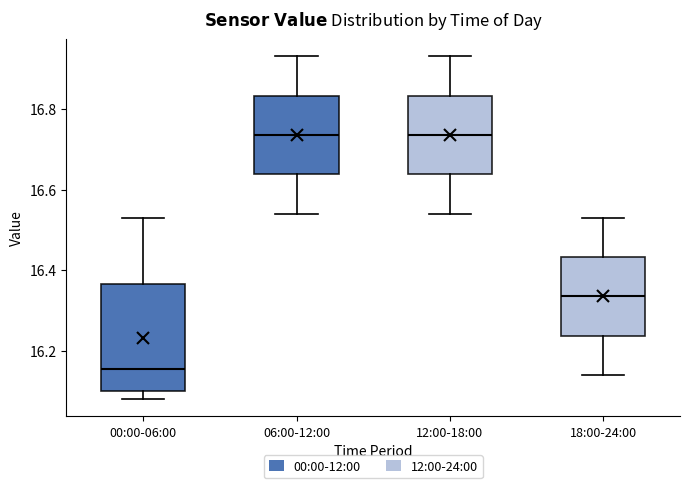

Where is the lower edge of the box for 06:00-12:00 on the y-axis? The values are not printed on the chart, so give them approximately, as read against the axis.

16.64